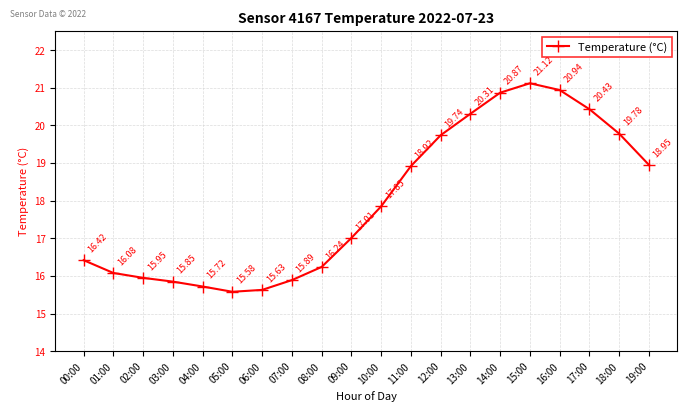

What is the label of the 15th point from the left?

14:00